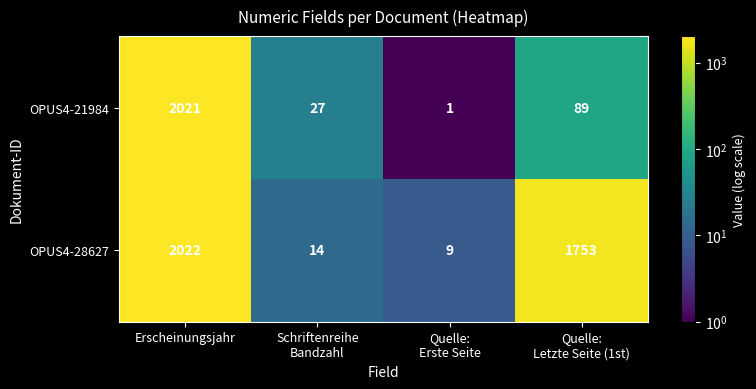

At which label does OPUS4-28627 first exceed 1753?

Erscheinungsjahr